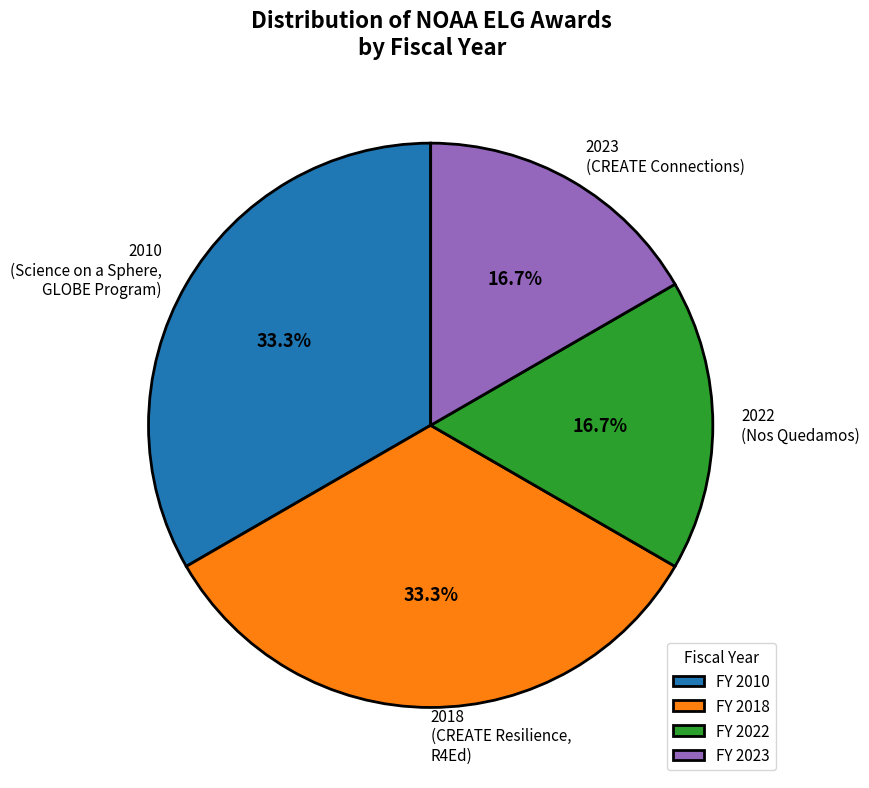

How much of the chart is everything except 2010?

66.7%